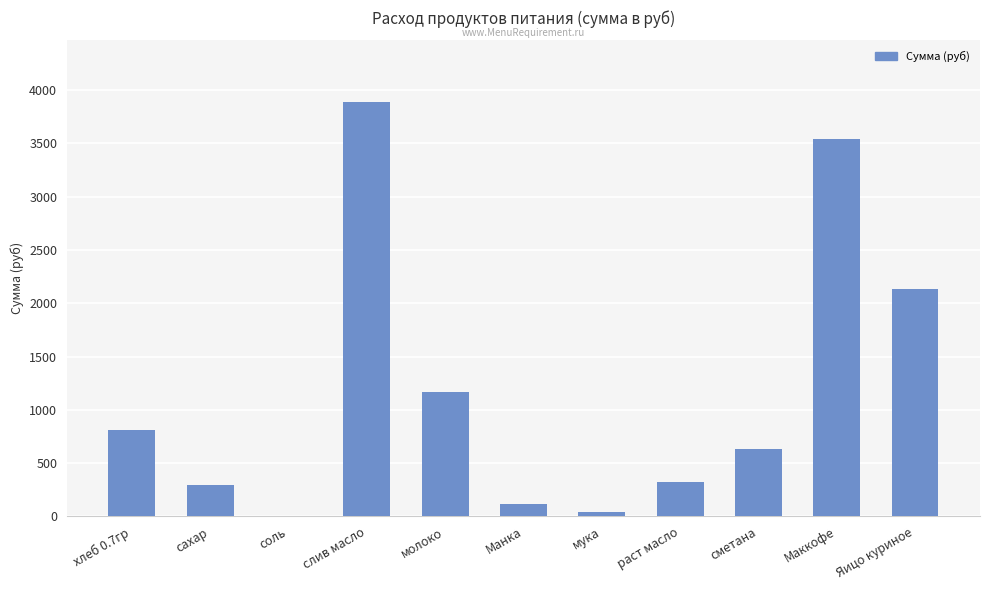

Where is the data nearest to the value 1944?

Яицо куриное